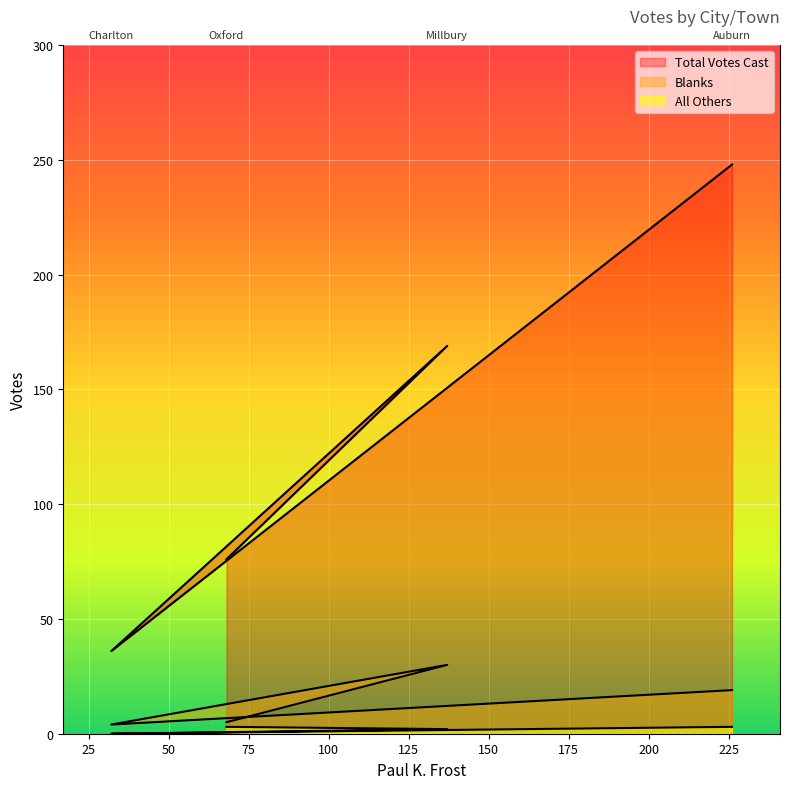

What is the difference between the highest and lowest values at Millbury?

167